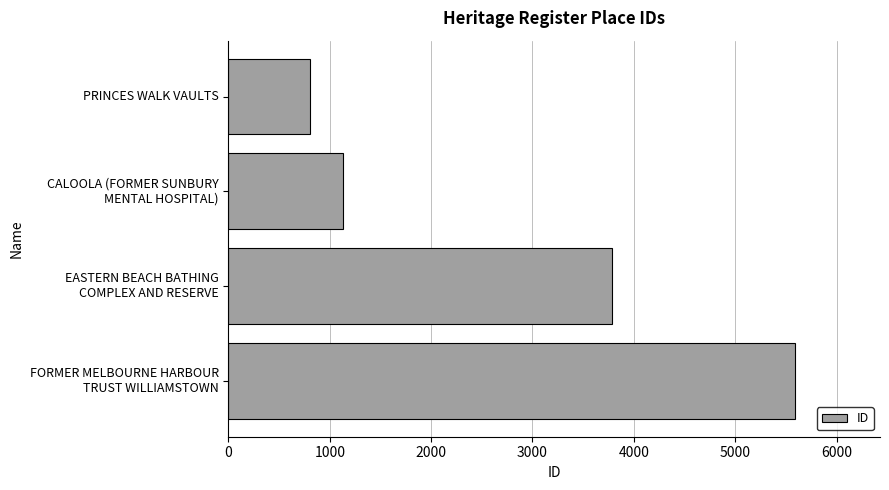

What is the difference between the maximum and second lowest values?

4459